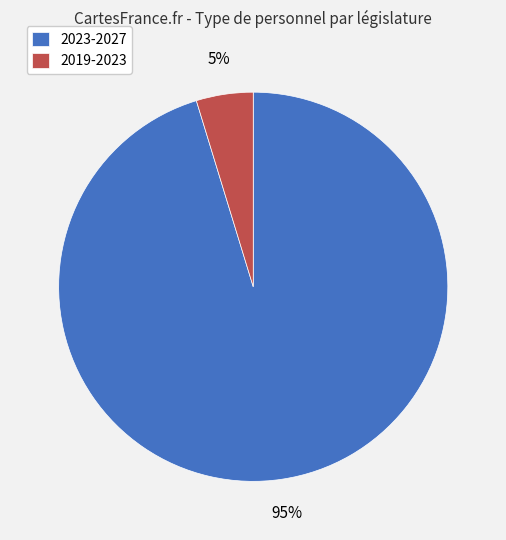

To the nearest percent, what is the combined percentage of 2019-2023 and 2023-2027?

100%